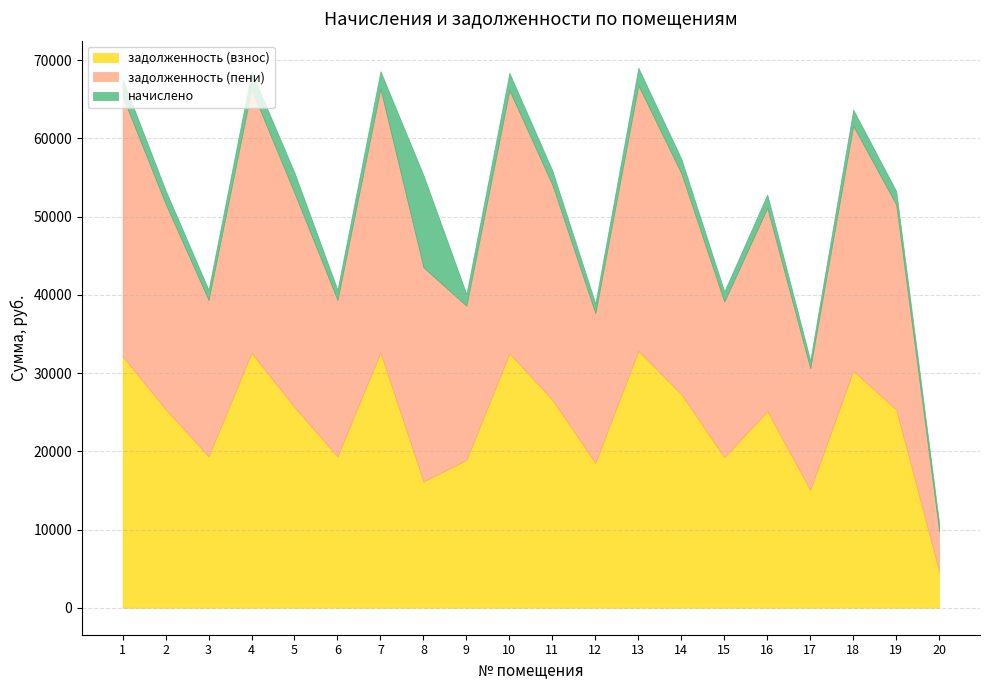

At which category does задолженность (взнос) reach its first local peak?

4